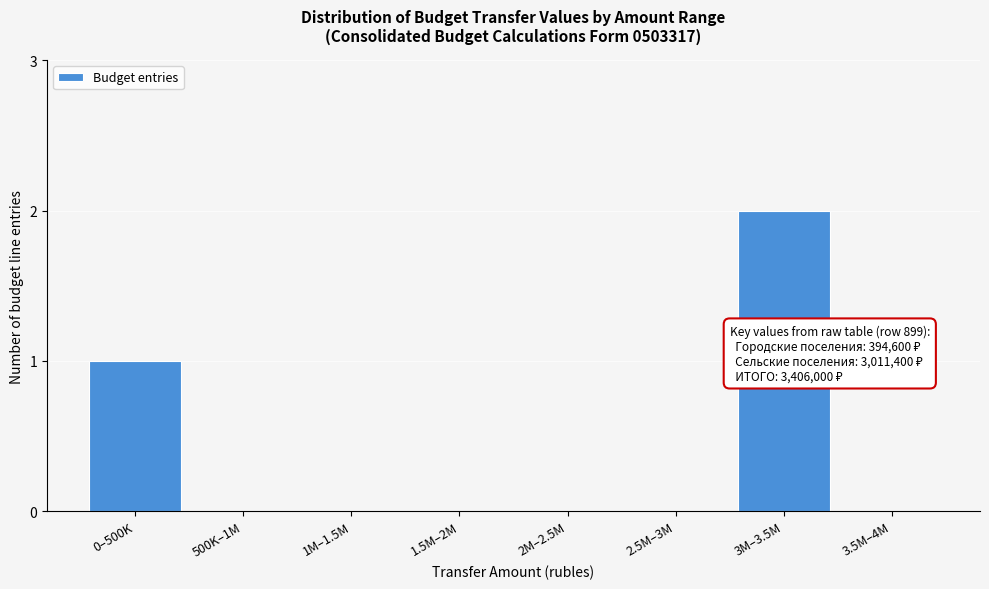

Reading left to right, transcribe all the data shown in this chart.

0–500K=1	500K–1M=0	1M–1.5M=0	1.5M–2M=0	2M–2.5M=0	2.5M–3M=0	3M–3.5M=2	3.5M–4M=0